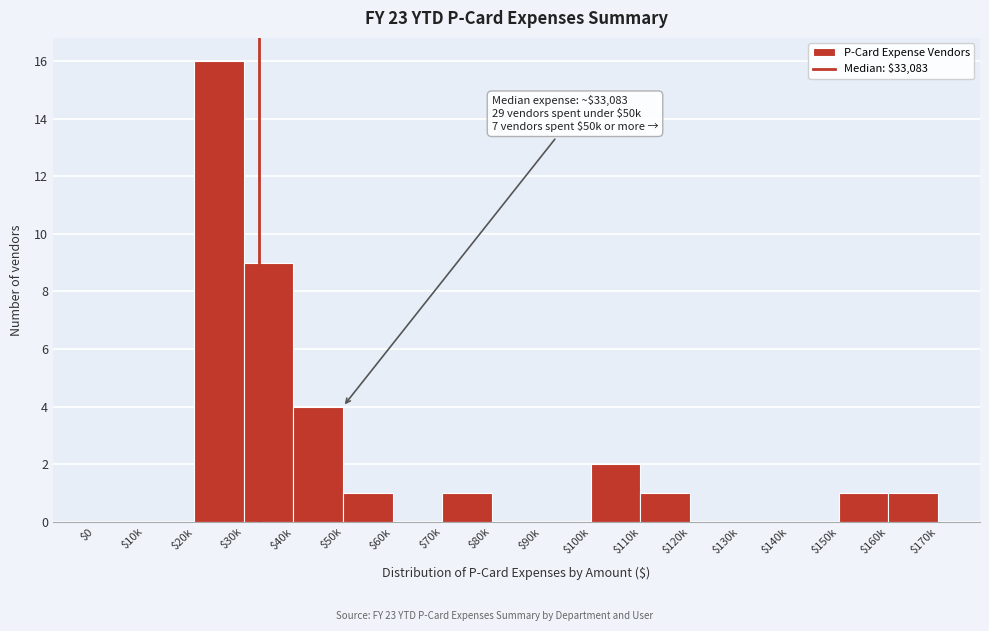

At which label is the value closest to 8?

$30k